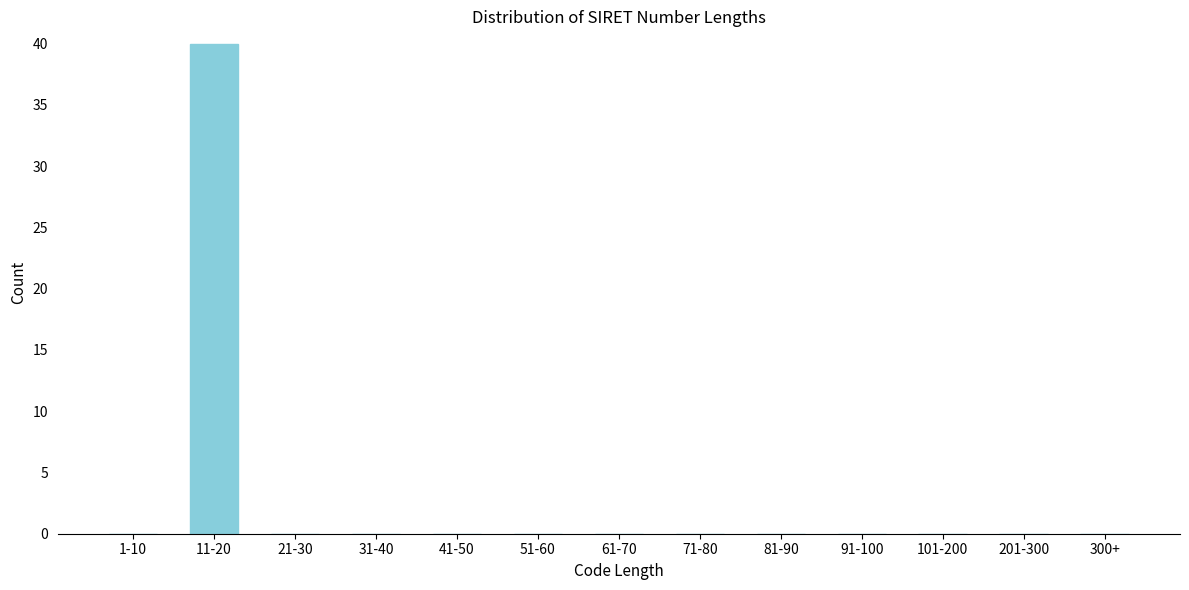

Reading left to right, extract all data points from this chart.

1-10=0	11-20=40	21-30=0	31-40=0	41-50=0	51-60=0	61-70=0	71-80=0	81-90=0	91-100=0	101-200=0	201-300=0	300+=0